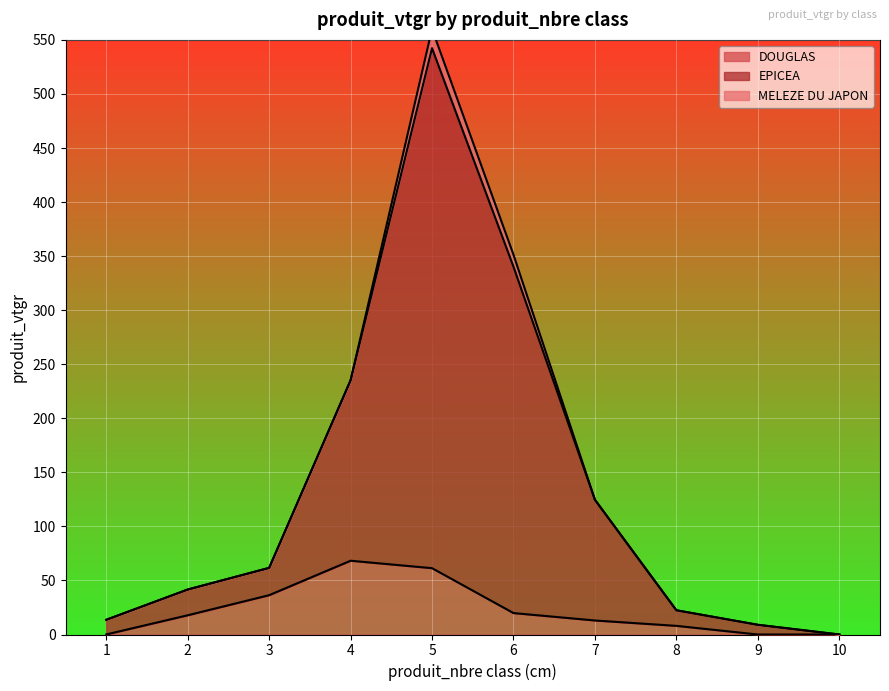

The value of DOUGLAS at 10 is 0.0. True or false?

True